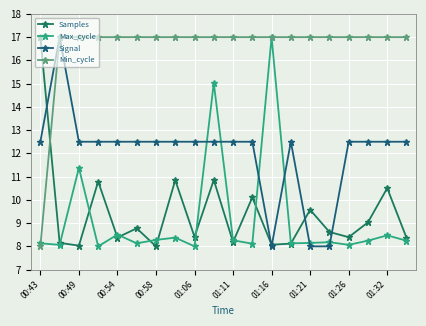

True or false: Samples and Min_cycle intersect in this chart.

True